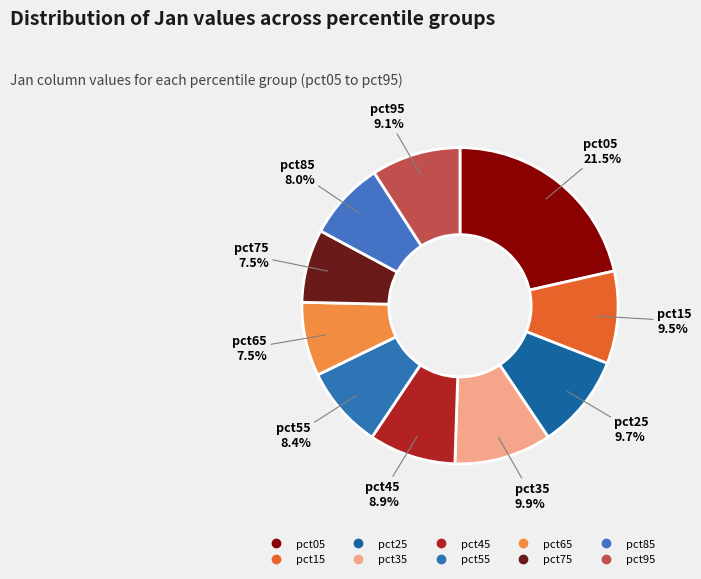

The pct45 slice represents 9% of the pie. True or false?

True